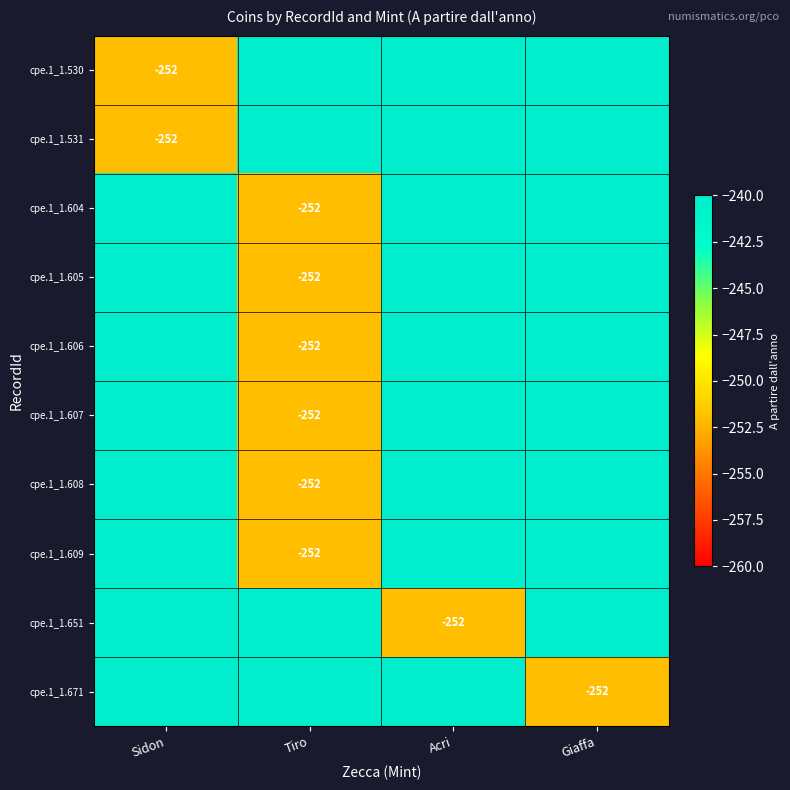

The value of cpe.1_1.609 at Tiro is -252. True or false?

True